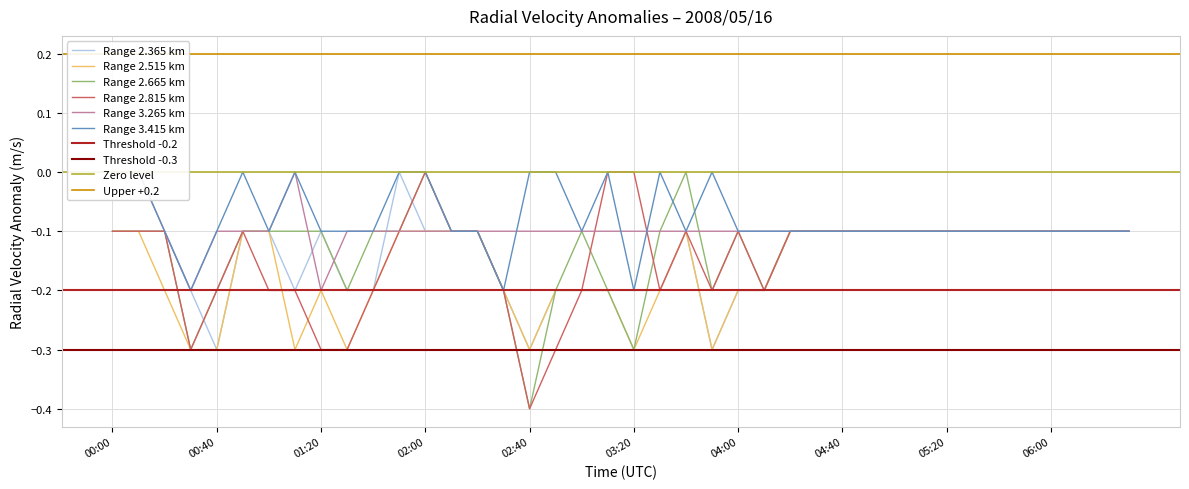

What is the minimum value for 2.515?

-0.3